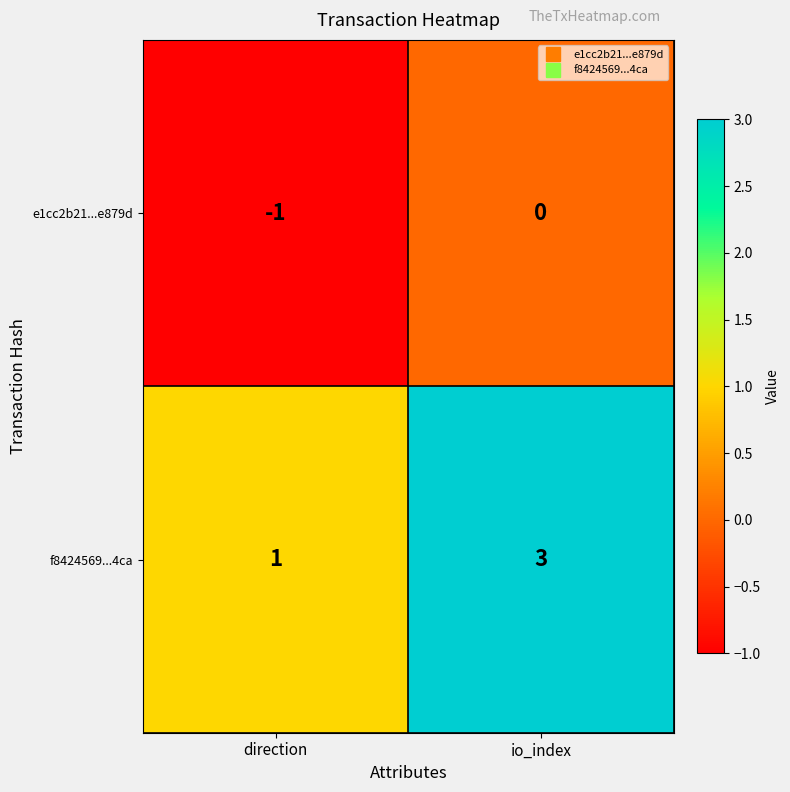

Which series has the largest total across all categories?

f8424569...4ca